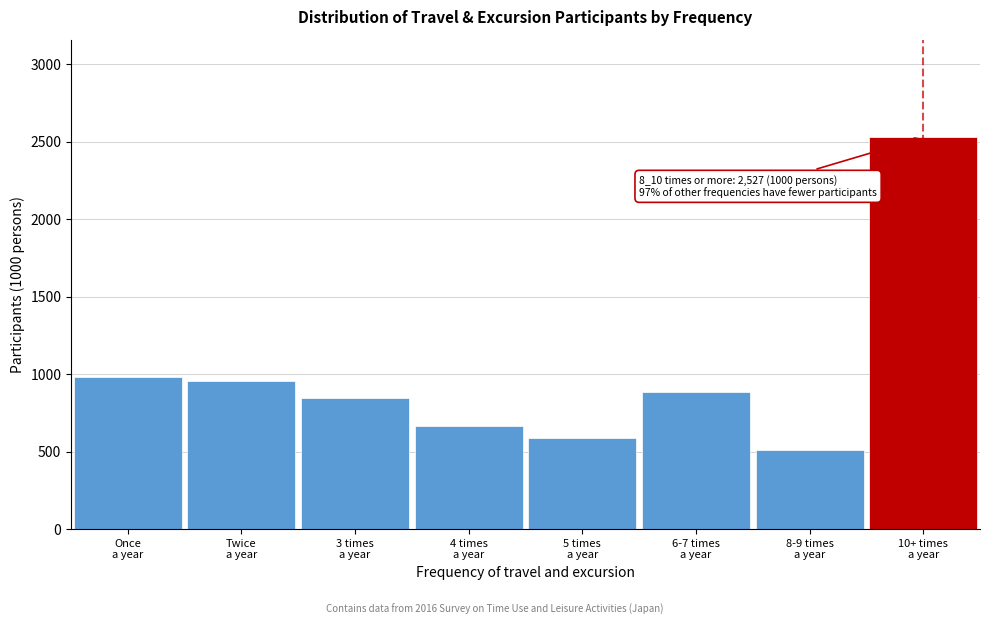

Reading left to right, extract all data points from this chart.

983	956	846	665	585	886	508	2527